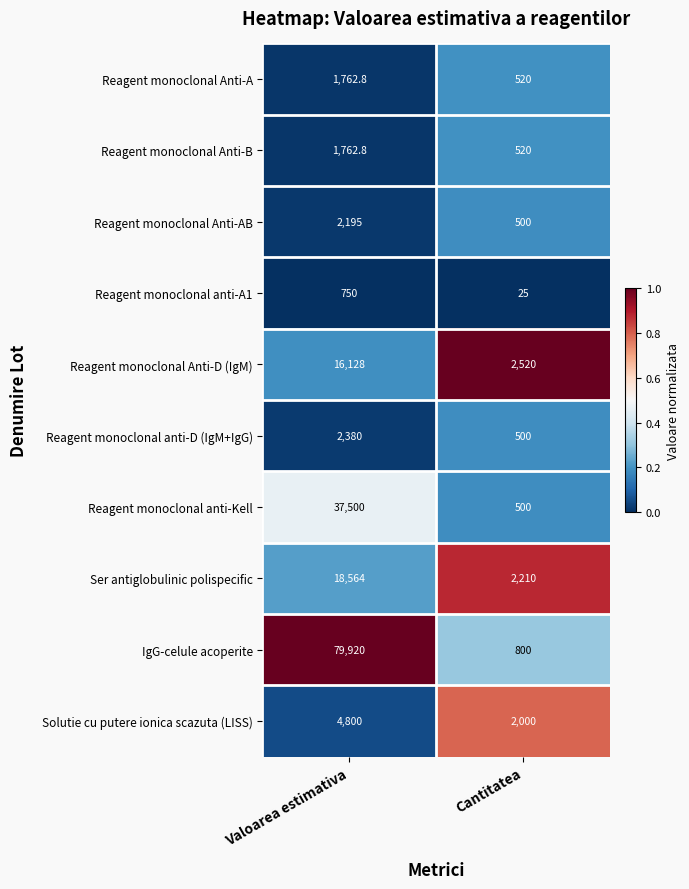

Count the number of categories in the chart.

2